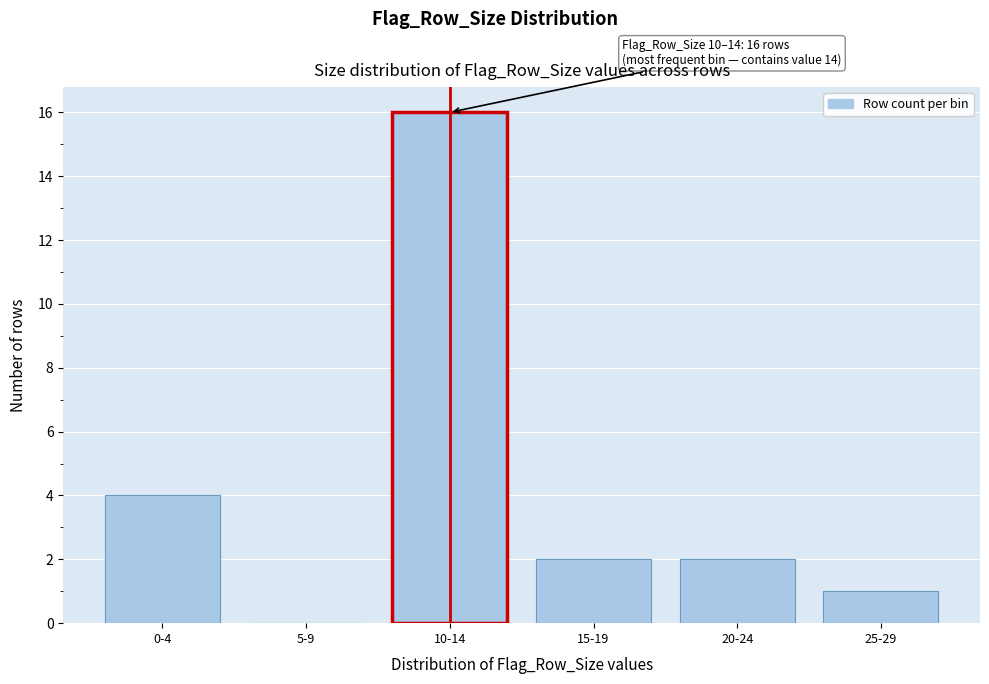

Reading left to right, extract all data points from this chart.

0-4=4	5-9=0	10-14=16	15-19=2	20-24=2	25-29=1